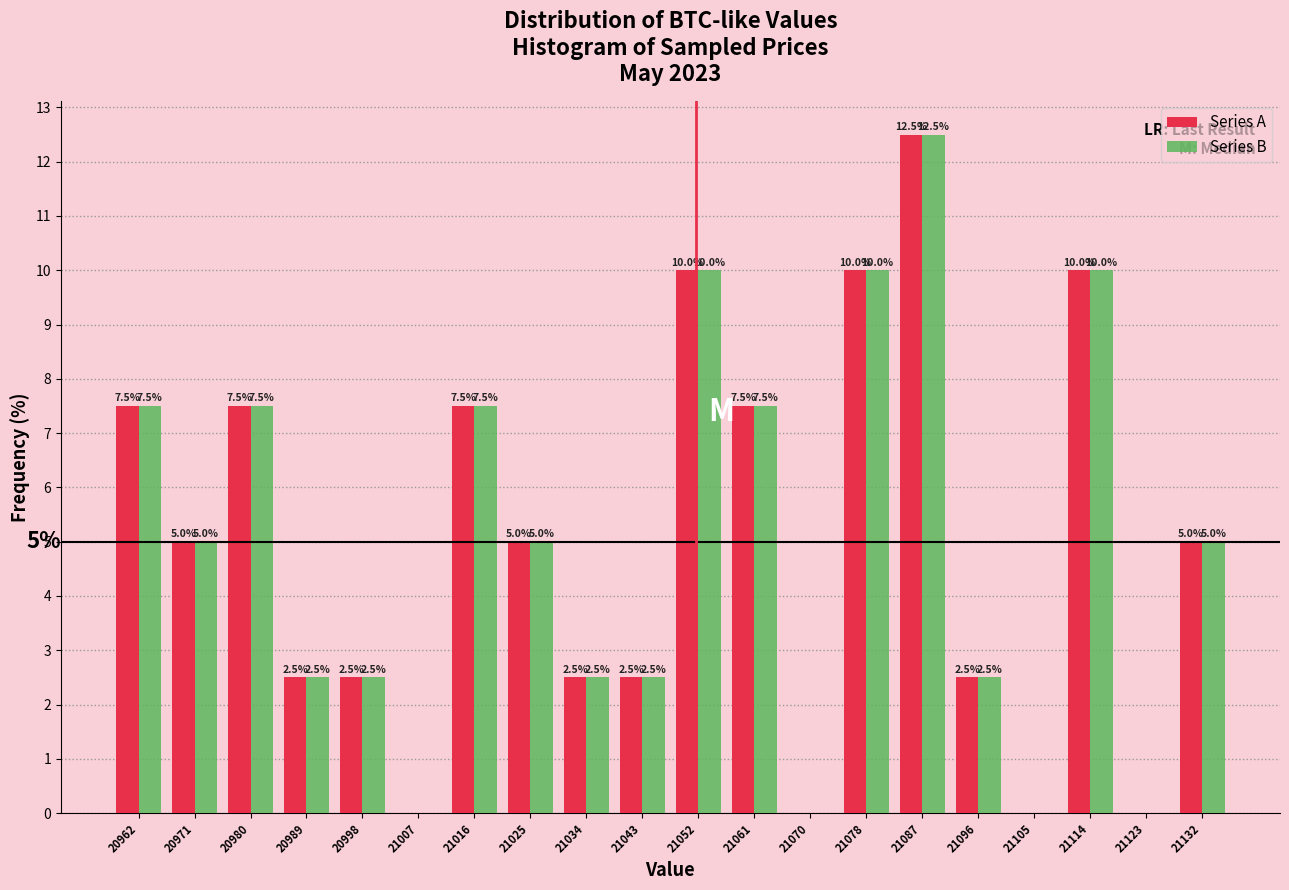

In the Series B series, which range on the x-axis has the tallest bar?

21083 to 21092